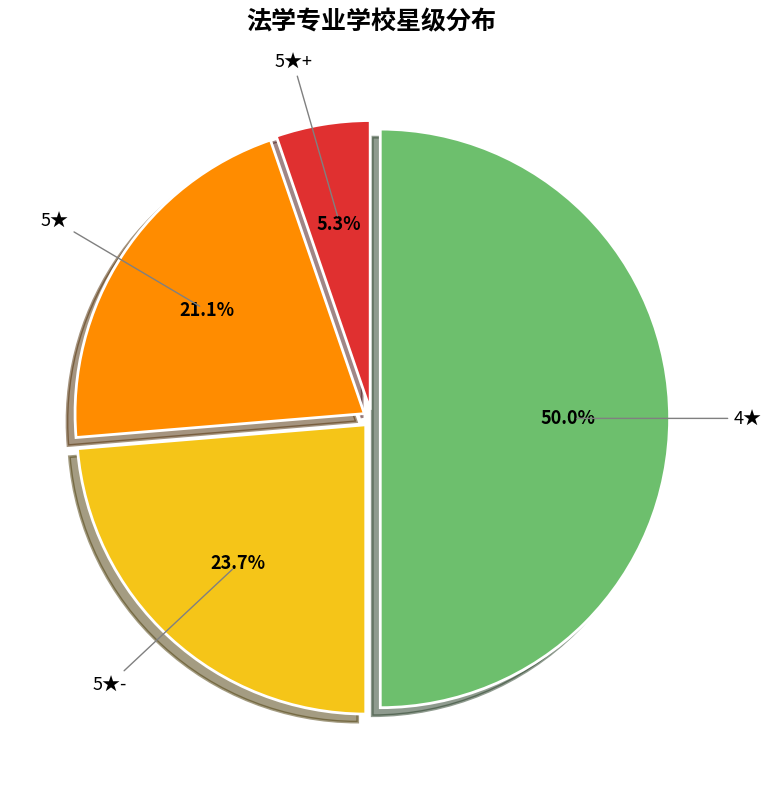

Does 5★- account for over 50% of the chart?

No